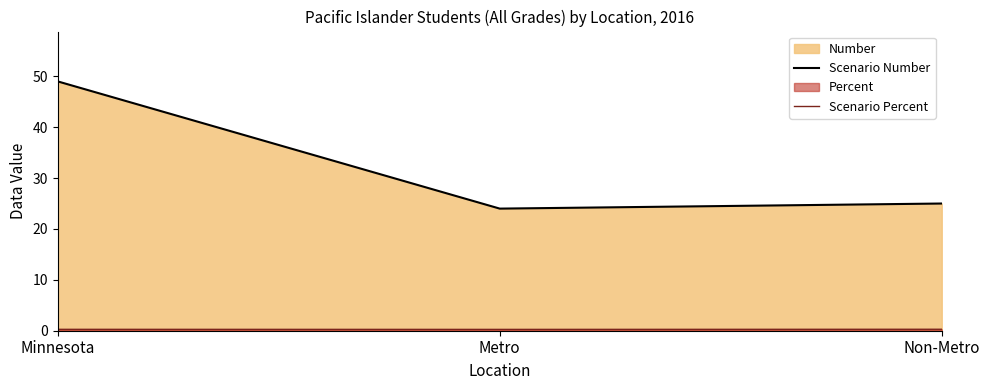

At which label does Scenario Number first exceed 25?

Minnesota